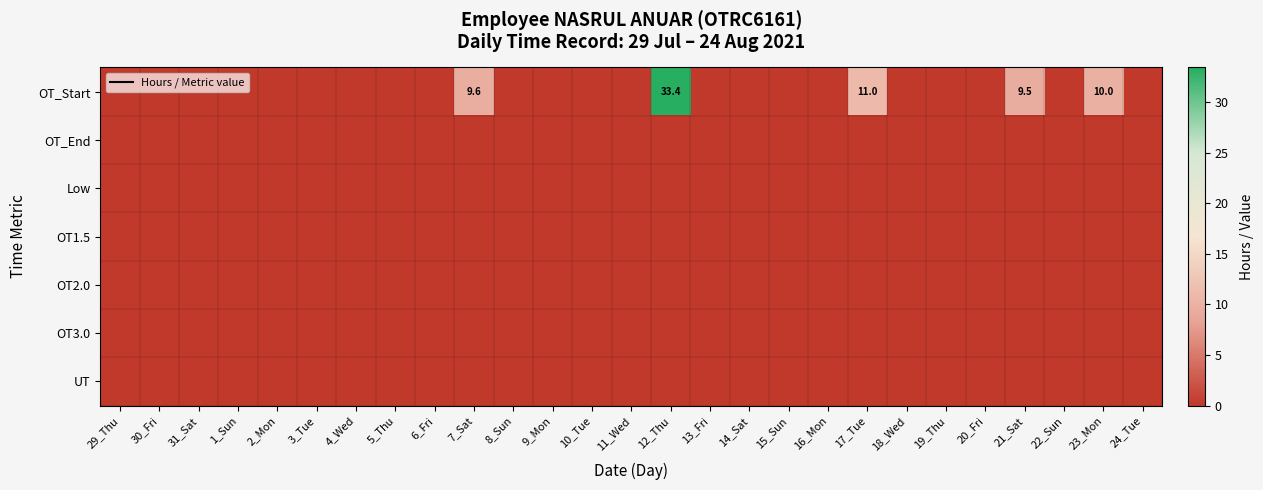

True or false: OT_Start has a value of 10.2 at 15_Sun.

False